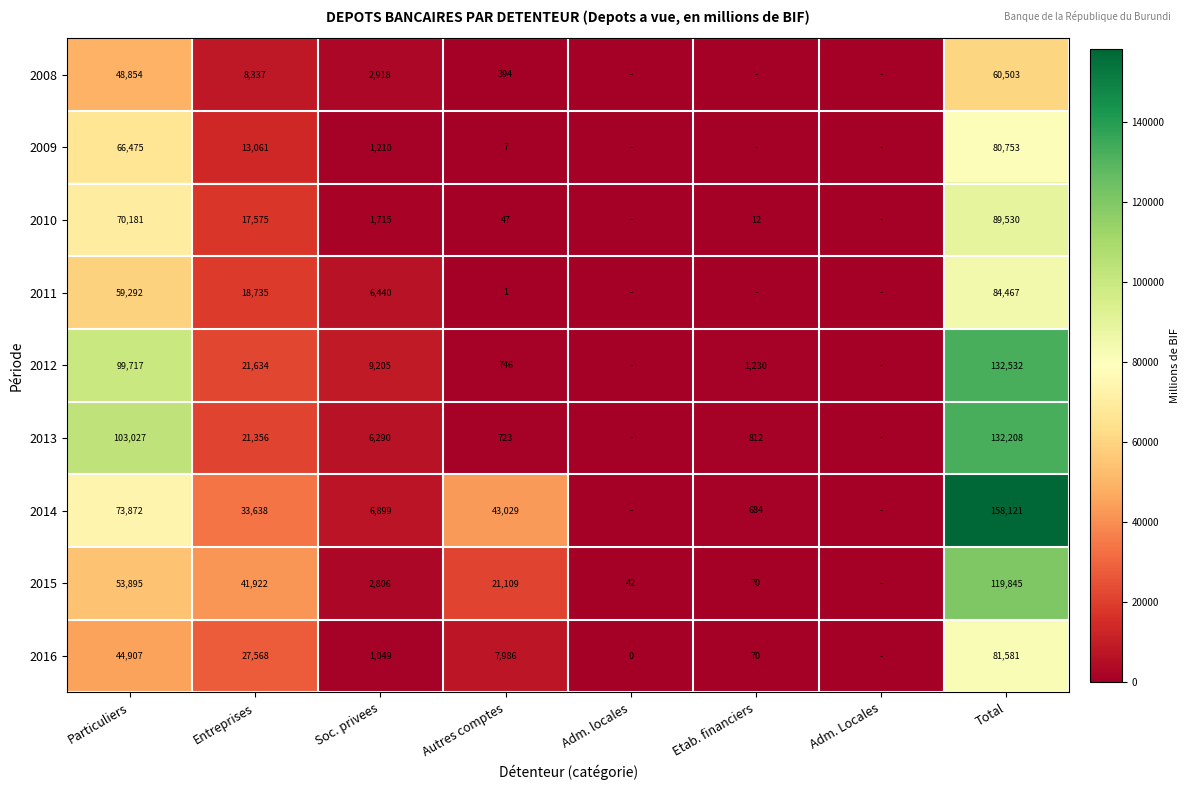

At which category is the sum across all series the highest?

Total